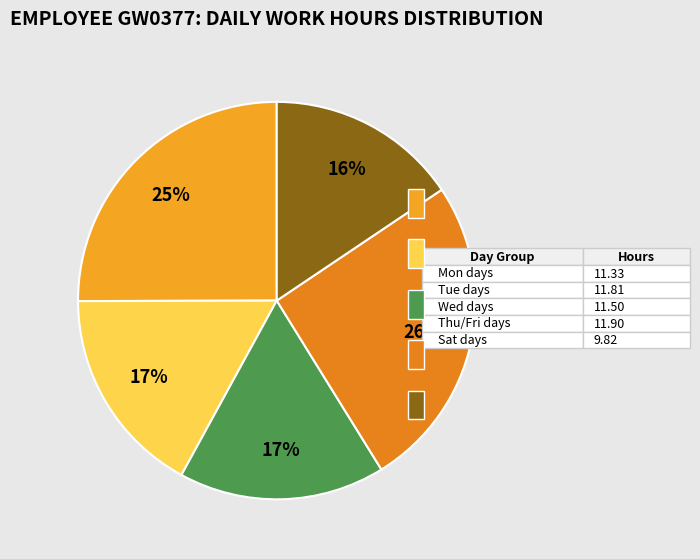

Which slice is the largest?

Thu 4